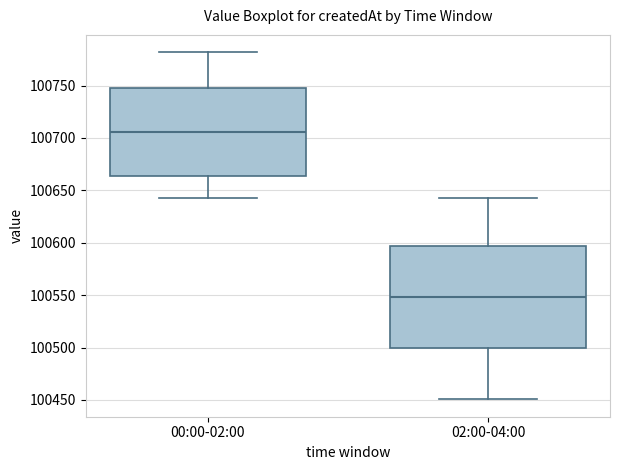

Reading left to right, read every box against the y-axis: the position of its median line, the range the box covers, and the ends of its whiskers. The values are not printed on the chart, so give them approximately, as read against the axis.

00:00-02:00: median 100705, box 100665 to 100750, whiskers 100645 to 100780
02:00-04:00: median 100550, box 100500 to 100595, whiskers 100450 to 100645